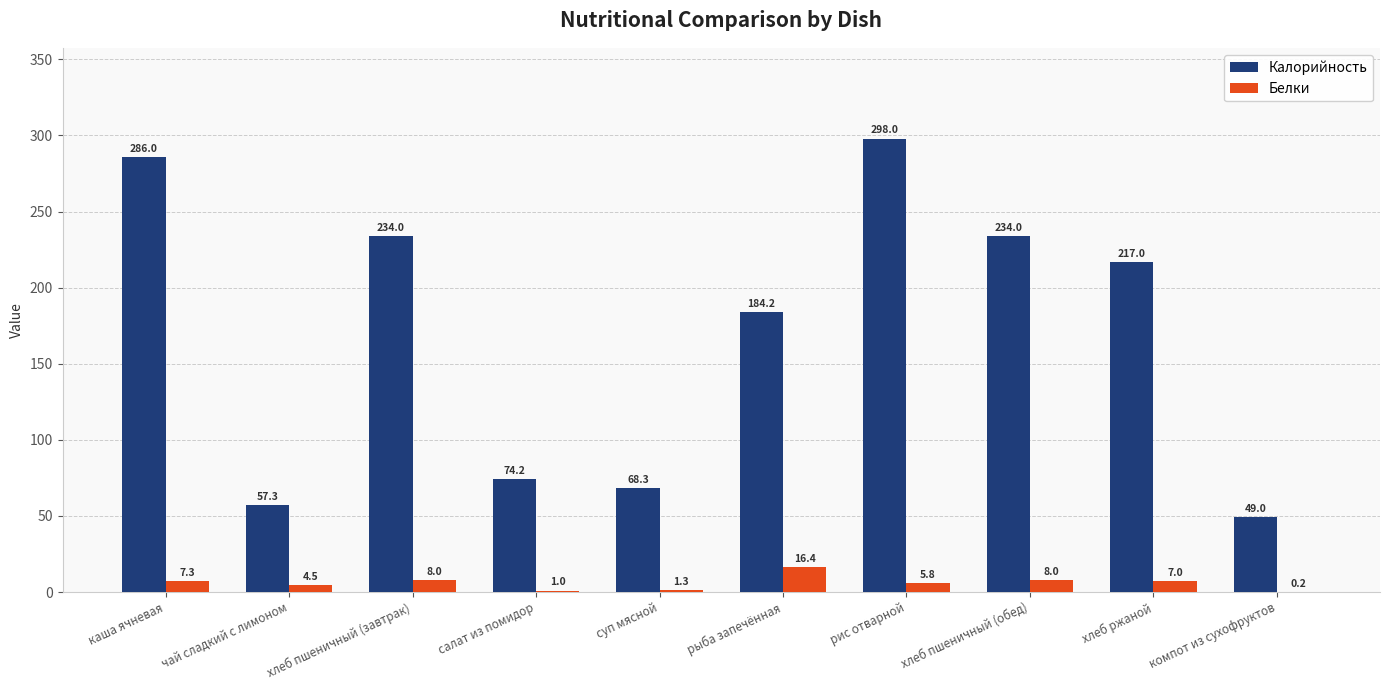

What is the sum of the Калорийность values at хлеб ржаной and рыба запечённая?

401.2